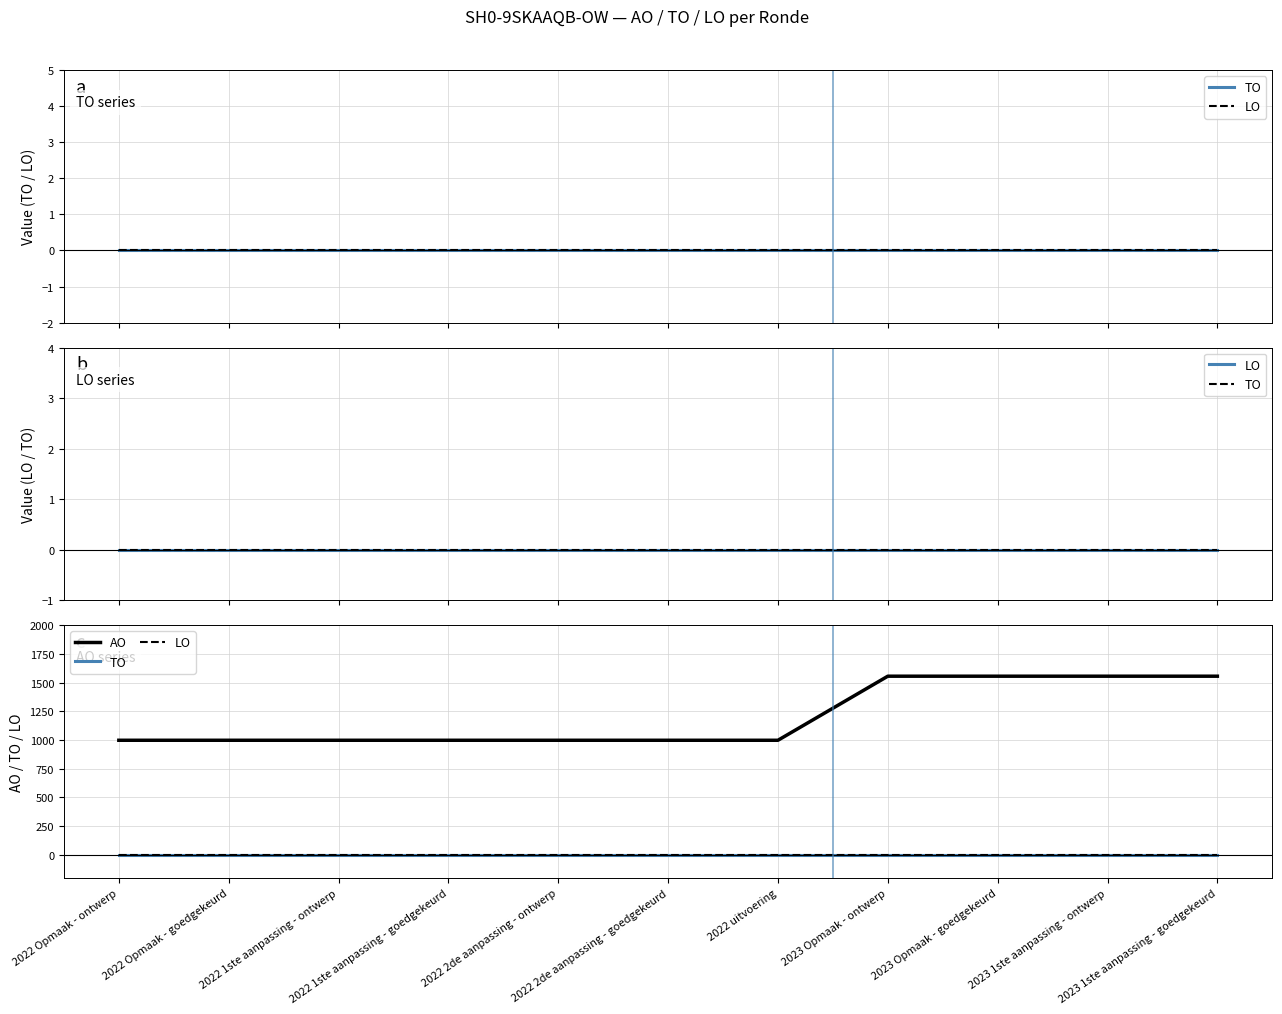

True or false: AO and TO intersect in this chart.

False